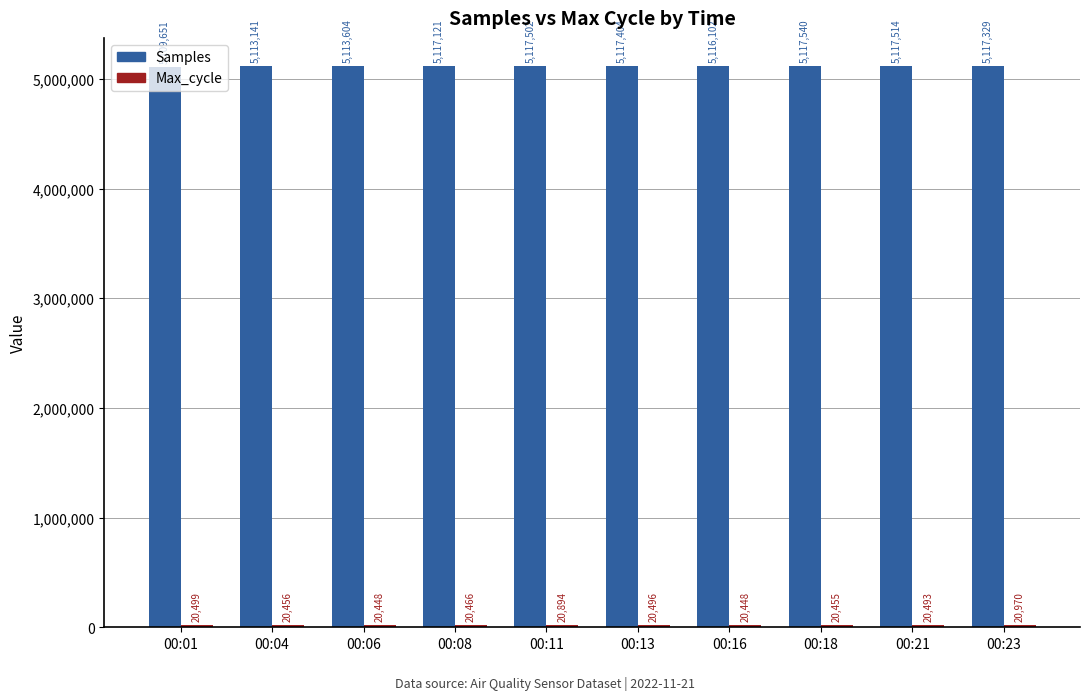

Count the number of categories in the chart.

10